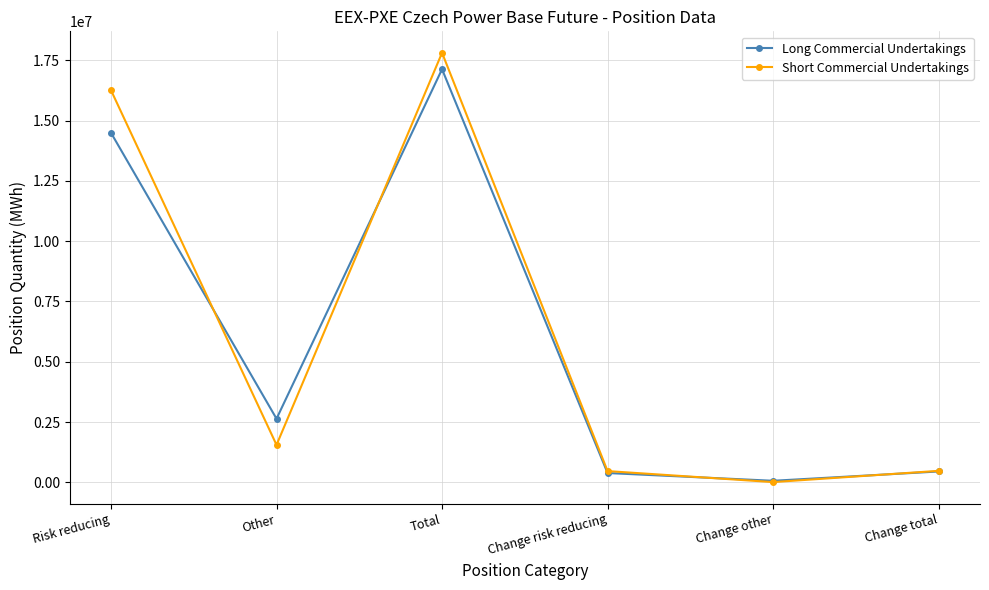

What is the label of the 5th point from the right?

Other